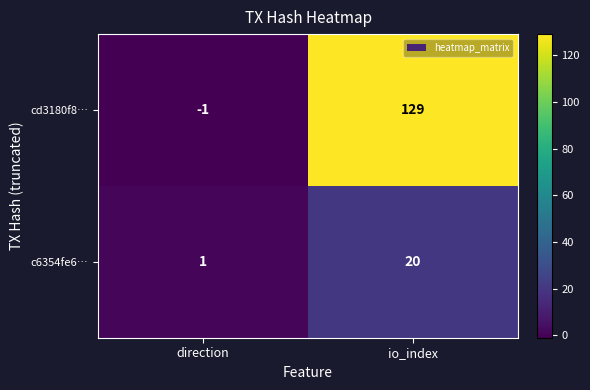

Rank the series by their maximum value, from lowest to highest.

c6354fe6…, cd3180f8…